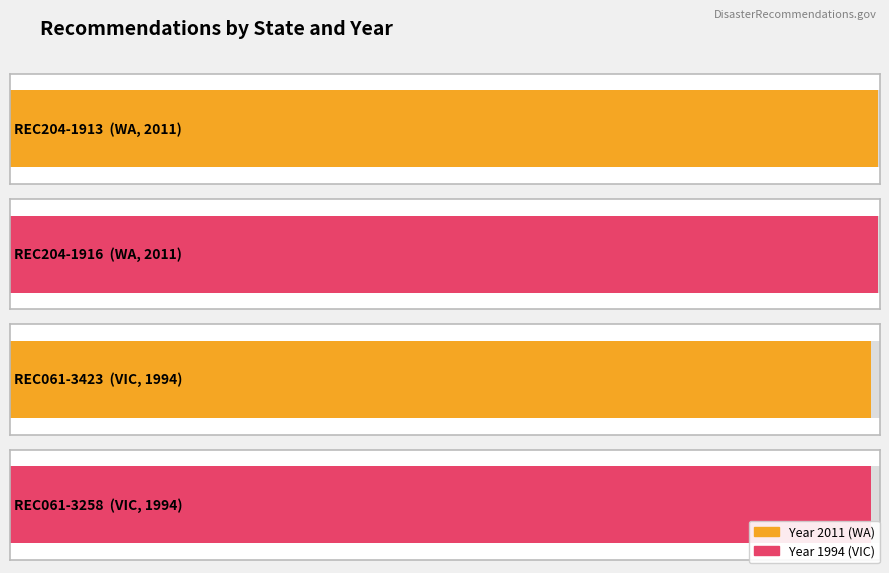

Between REC061-3423 and REC204-1913, which is larger?

REC204-1913